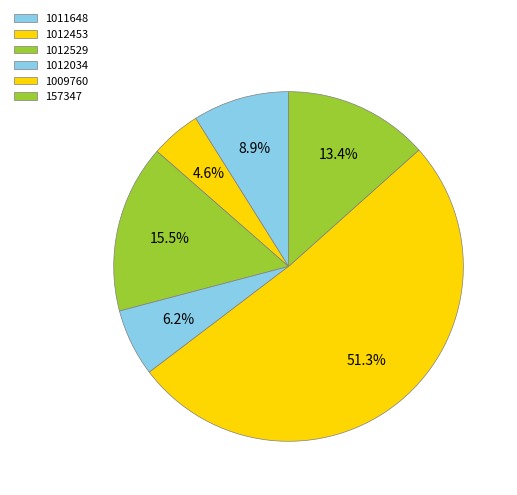

How many slices are in this pie chart?

6